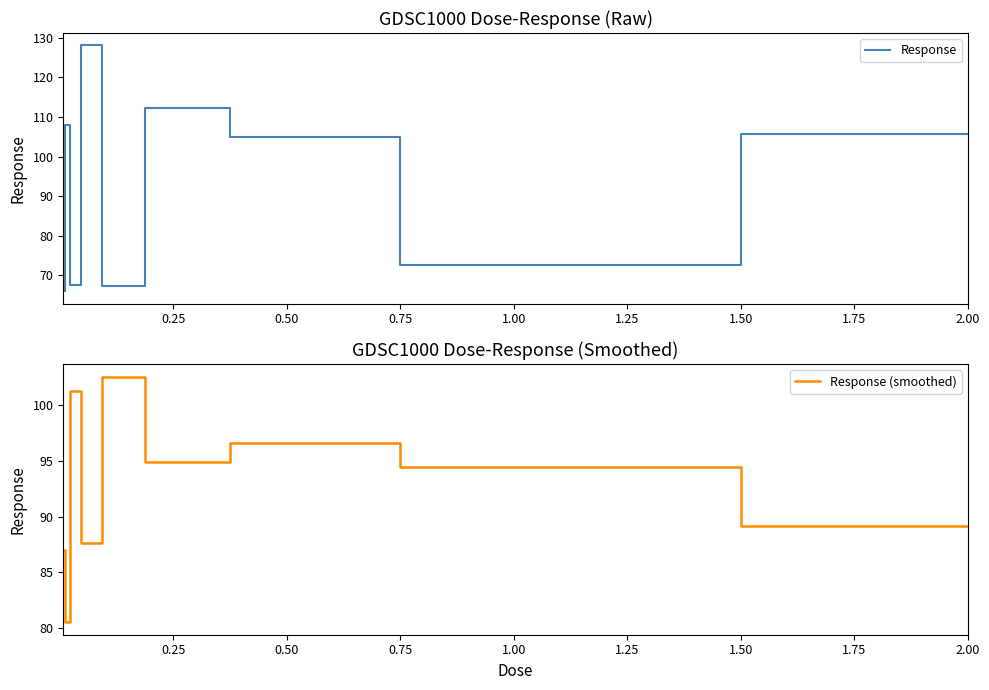

Reading left to right, extract all data points from this chart.

Response: 66.0	108.0	67.6	128.1	67.3	112.3	105.0	72.5	105.8
Response (smoothed): 87.0	80.5	101.2	87.7	102.5	94.9	96.6	94.4	89.1